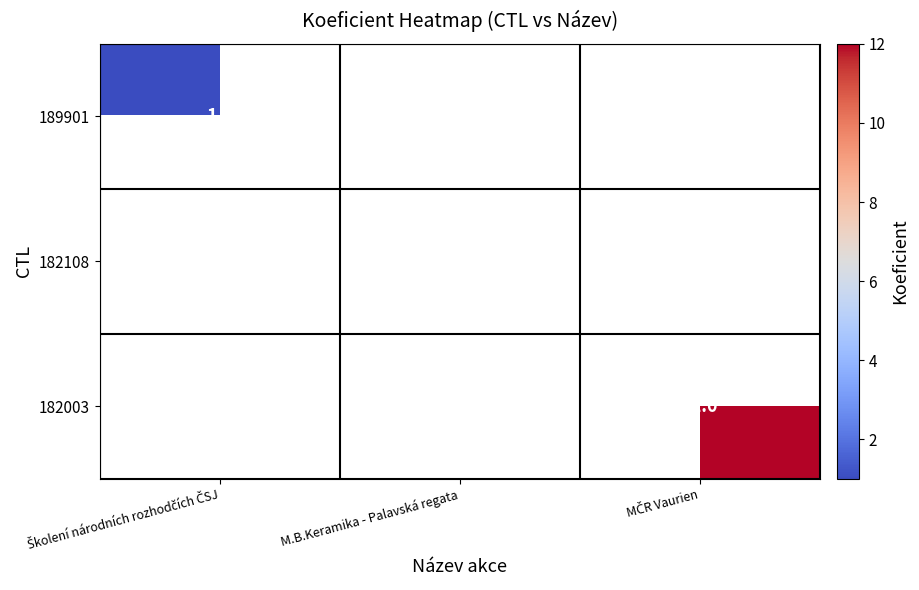

The 182108 series shows 18 at M.B.Keramika - Palavská regata. True or false?

False